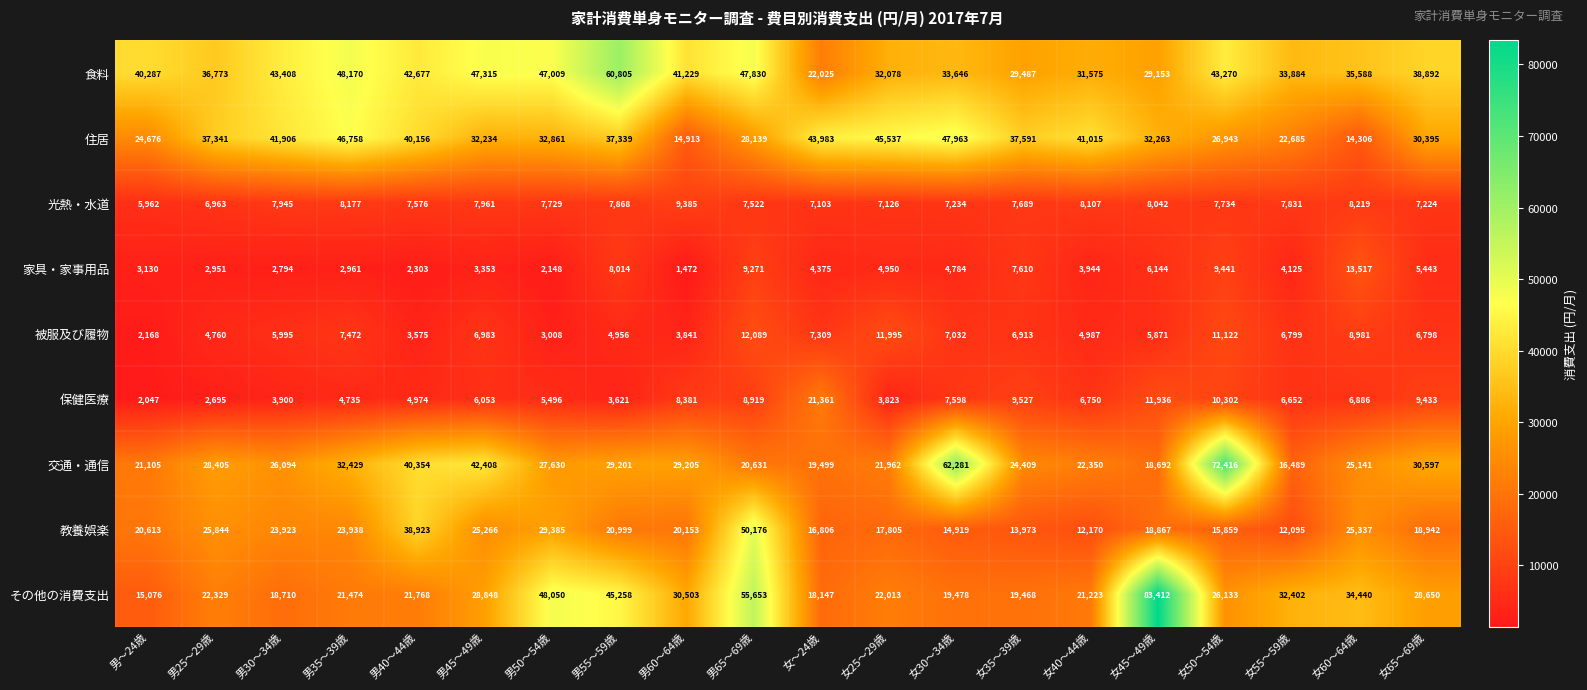

Between 女30～34歳 and 女45～49歳, which series saw the biggest shift?

その他の消費支出